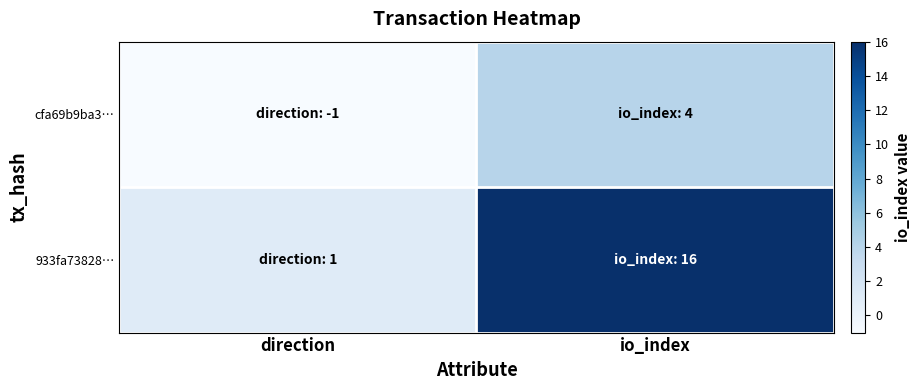

Between direction and io_index, which series saw the biggest shift?

933fa73828…